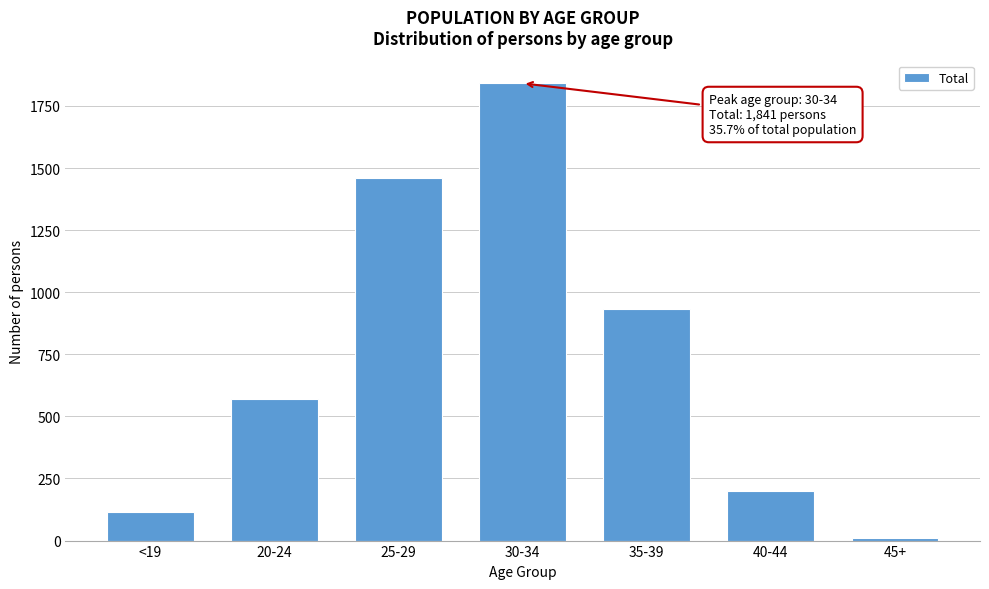

Reading left to right, transcribe all the data shown in this chart.

<19=114	20-24=571	25-29=1460	30-34=1841	35-39=934	40-44=200	45+=9